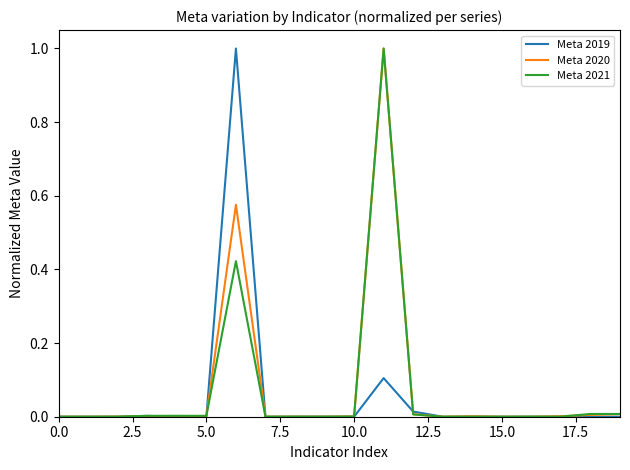

What are all the series names shown in the legend?

Meta 2019, Meta 2020, Meta 2021